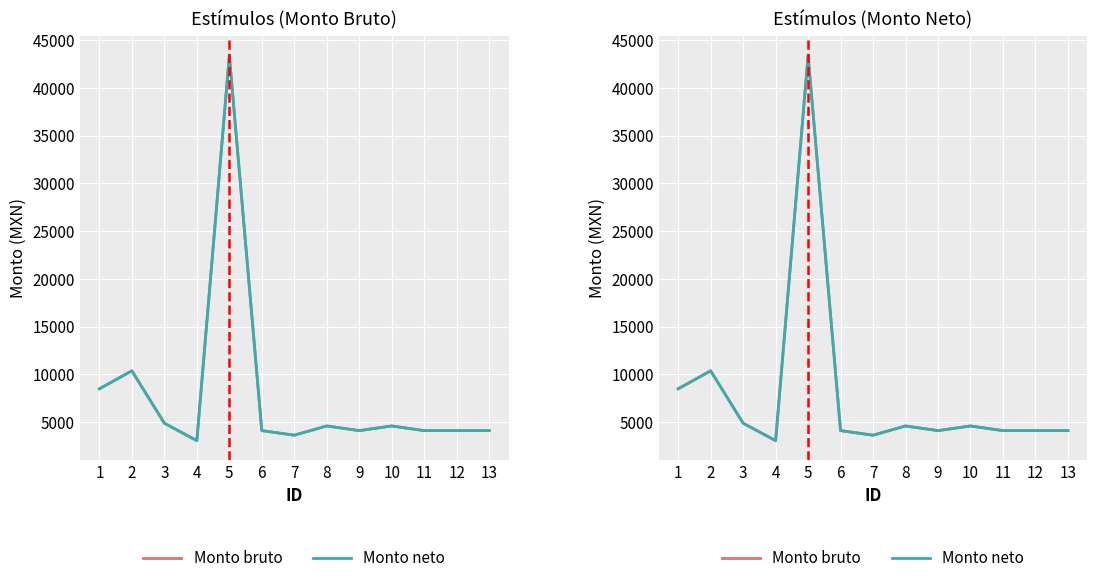

Which series has the largest total across all categories?

Monto bruto